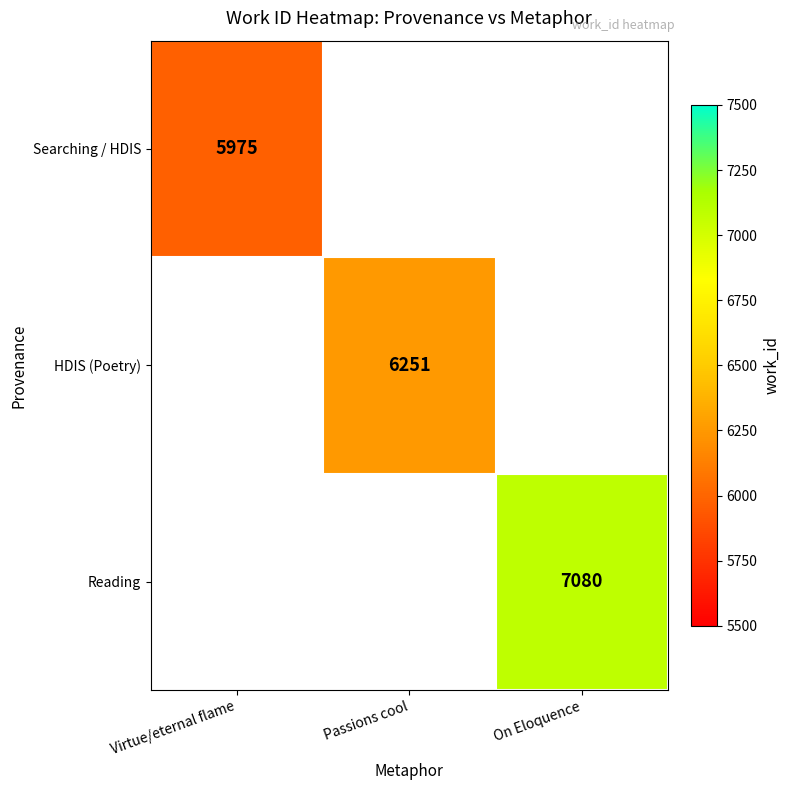

How many categories are shown in the chart?

3